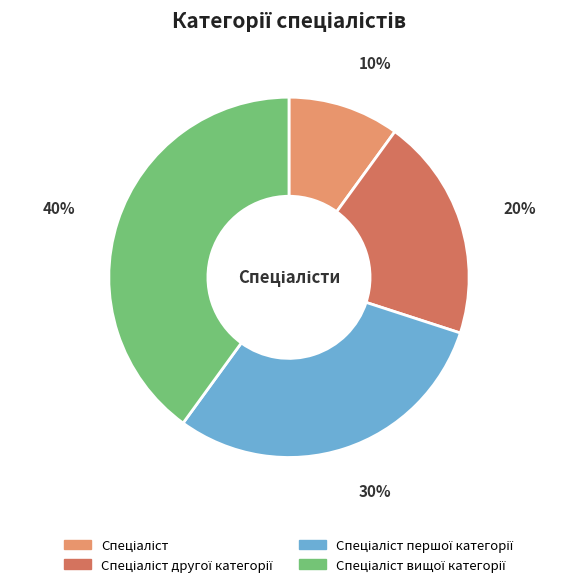

How many segments does this pie chart have?

4